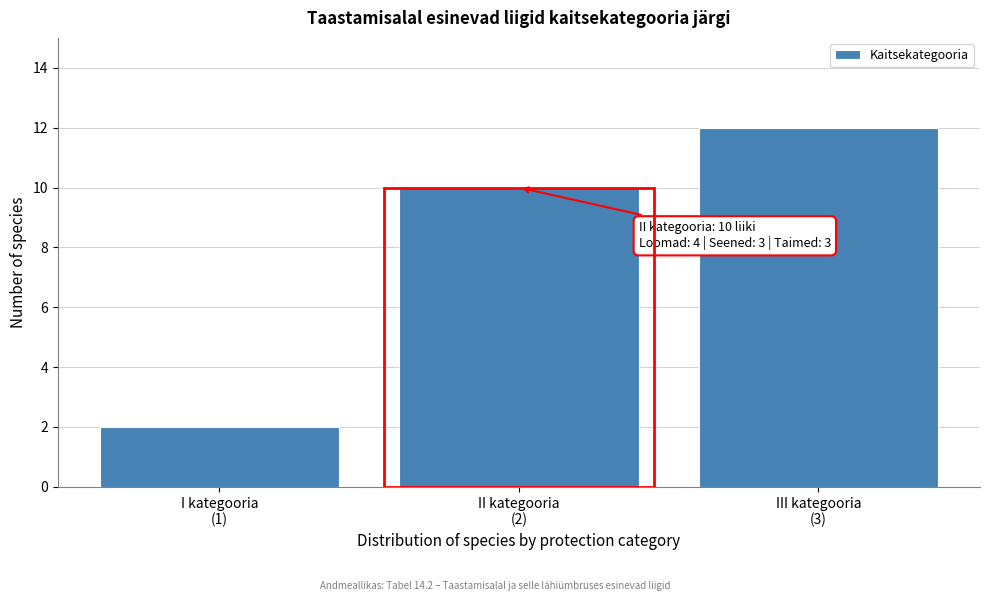

Reading left to right, what are all the values shown in this chart?

2	10	12